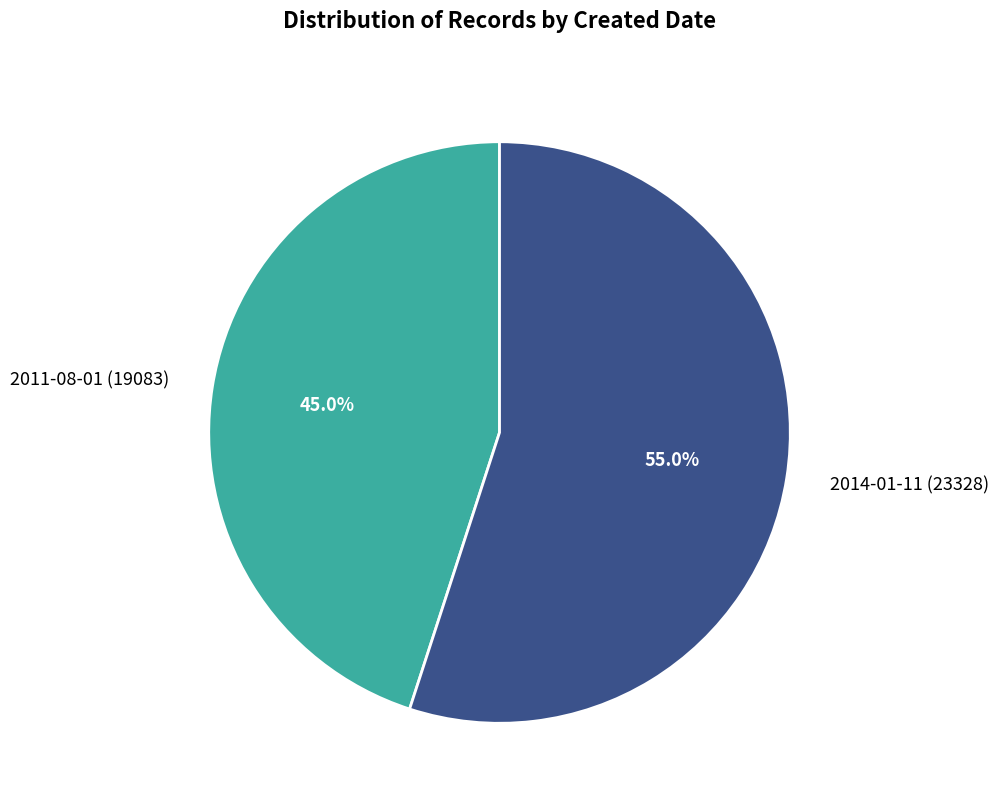

What is the majority slice?

2014-01-11